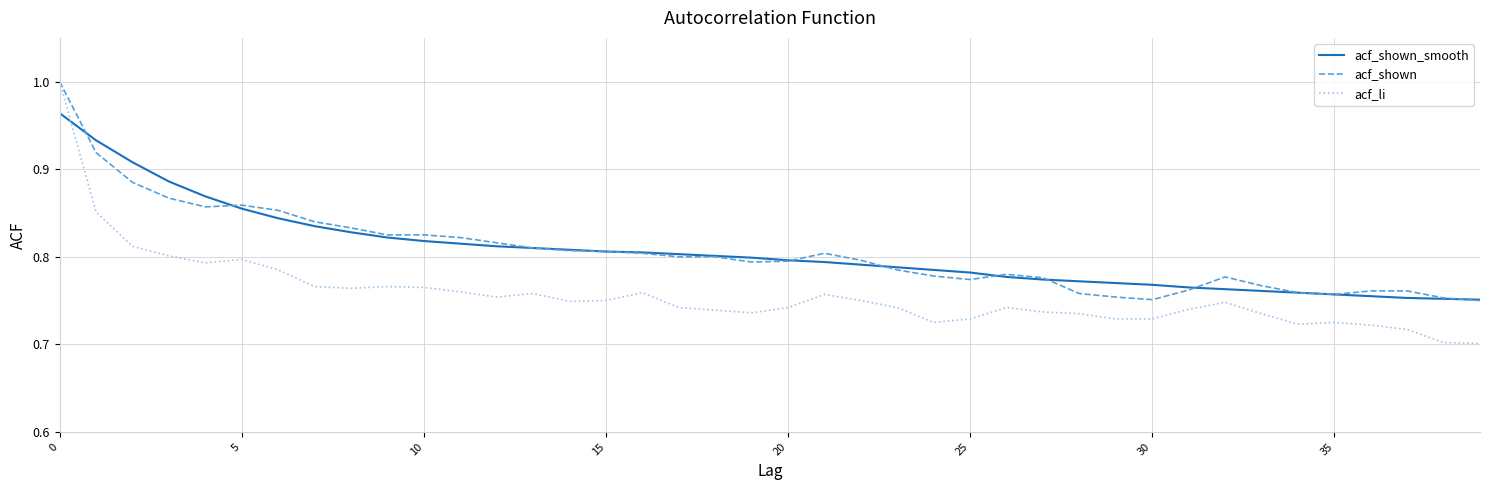

Which series has the largest range (max minus min)?

acf_li